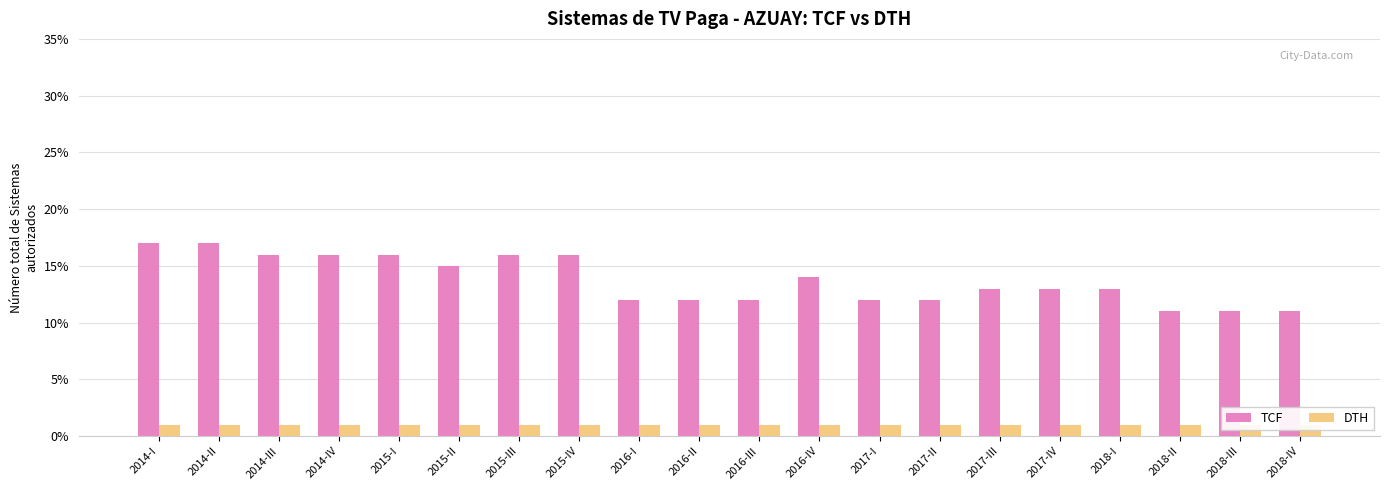

Is the value of DTH at 2018-II greater than the value of TCF at 2015-III?

No